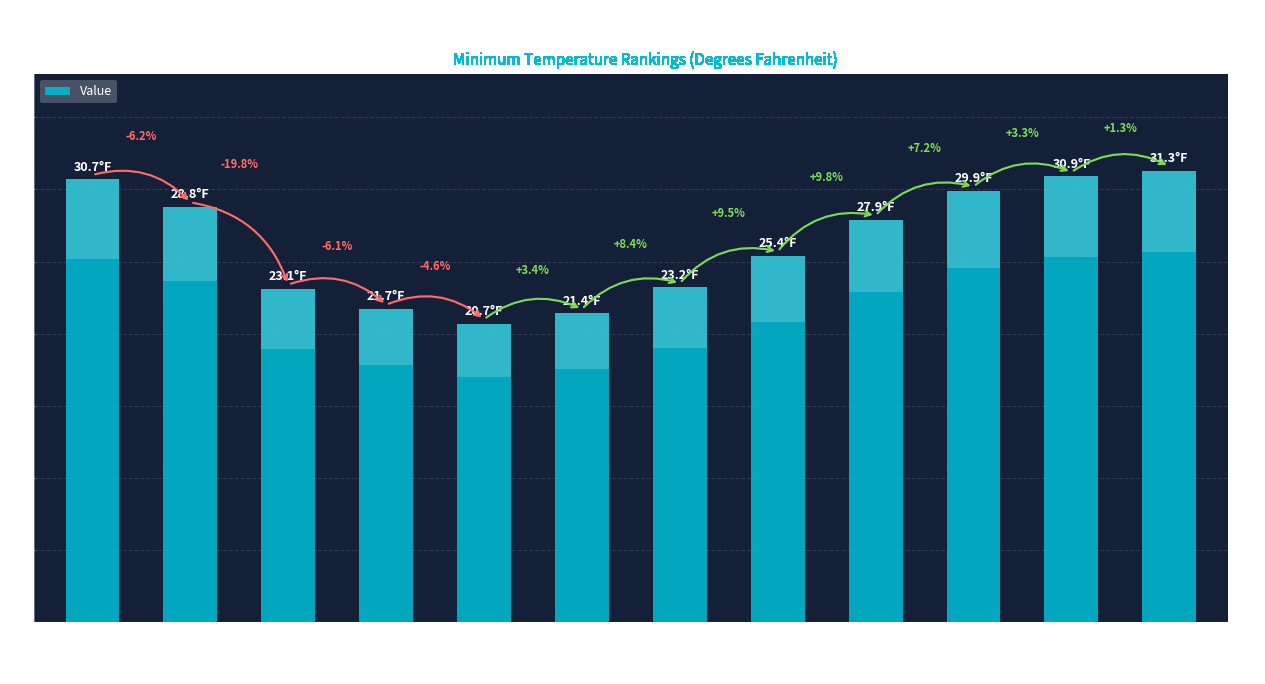

Reading left to right, list all the values displayed in this chart.

30.7	28.8	23.1	21.7	20.7	21.4	23.2	25.4	27.9	29.9	30.9	31.3